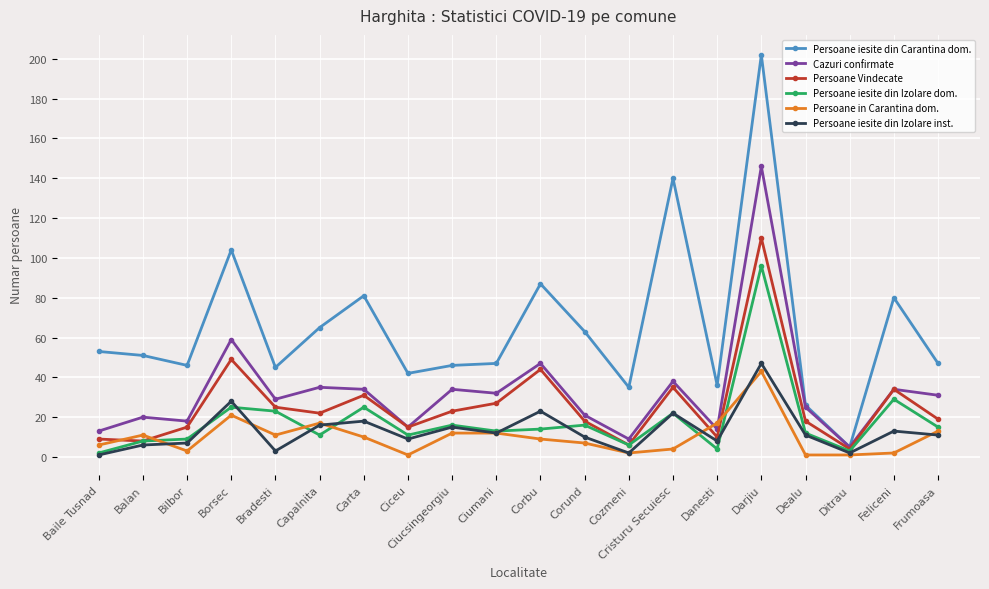

Between Ciucsingeorgiu and Danesti, which series saw the biggest shift?

Cazuri confirmate